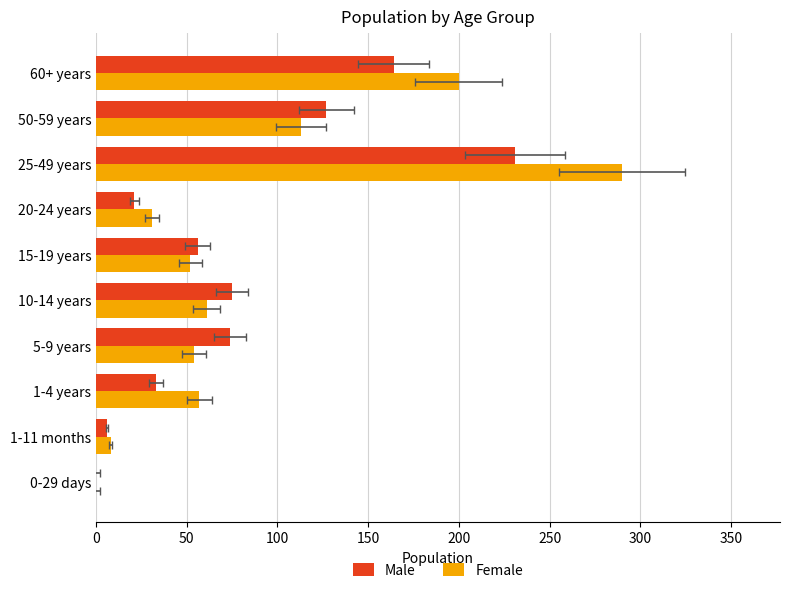

True or false: Female has a value of 63 at 60+ years.

False